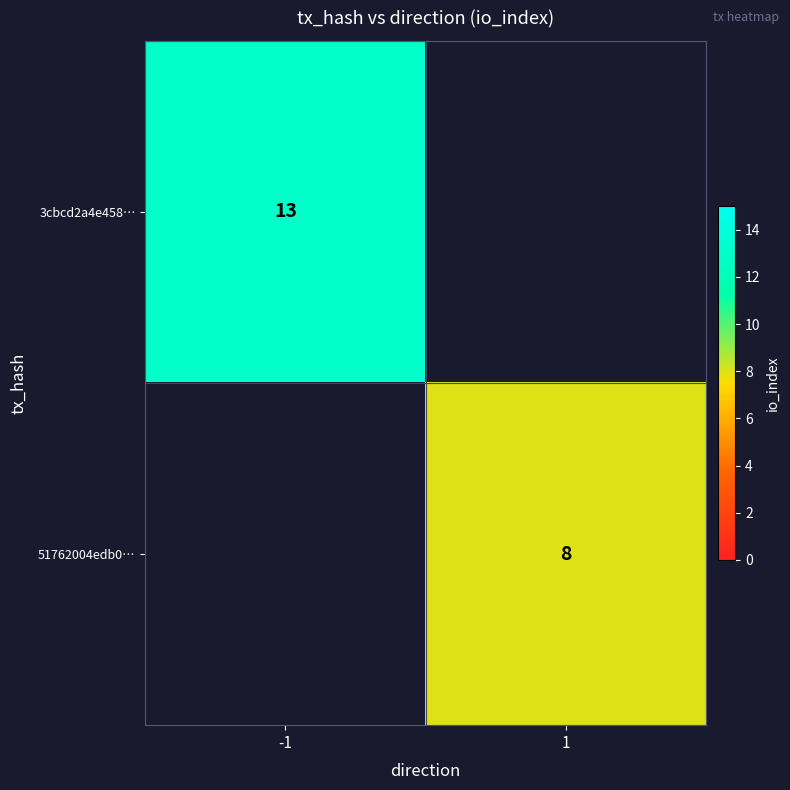

What is the smallest value displayed?

8.0